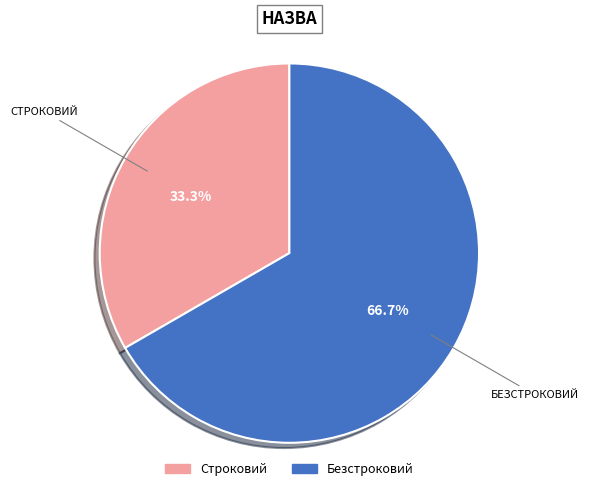

Which slice is the smallest?

Строковий